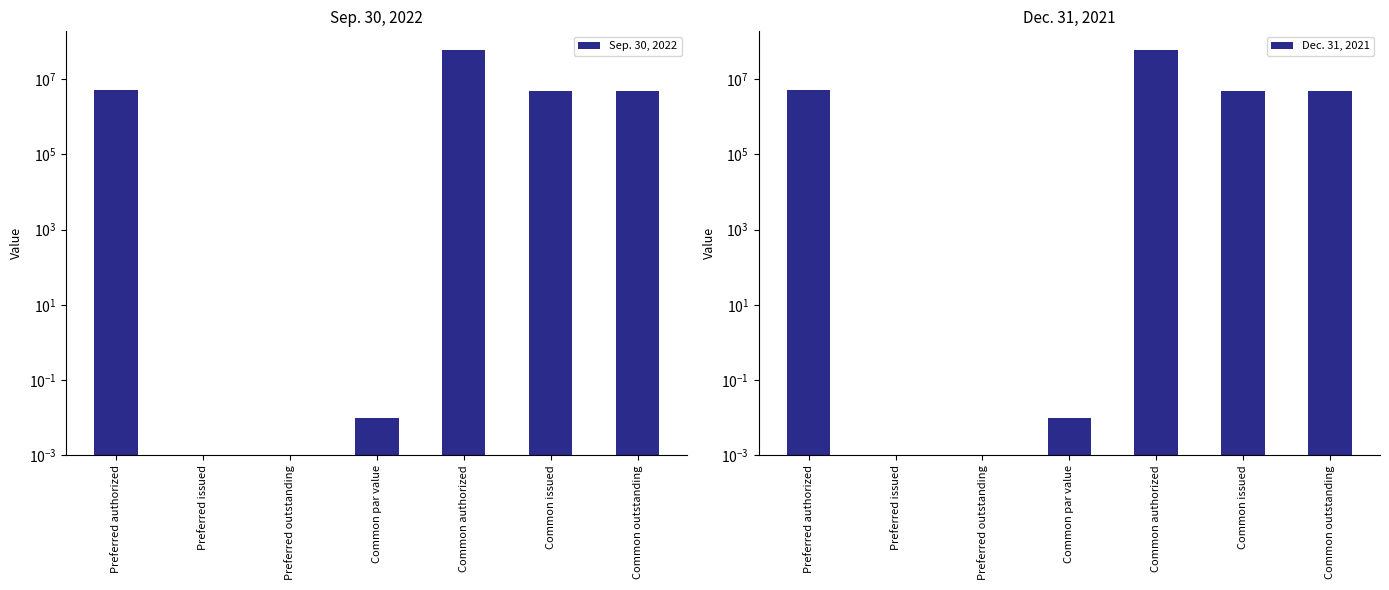

Which has a higher value, Preferred authorized or Common issued?

Preferred authorized